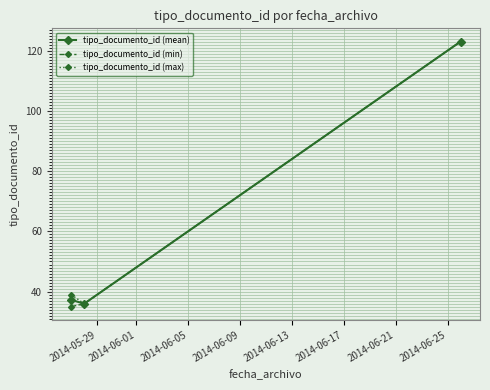

What is the maximum value shown in the chart?

123.0